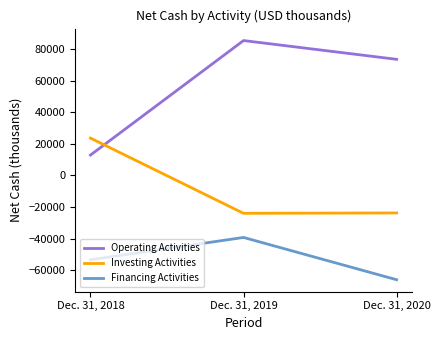

What is the difference between the Operating Activities values at Dec. 31, 2020 and Dec. 31, 2019?

11865